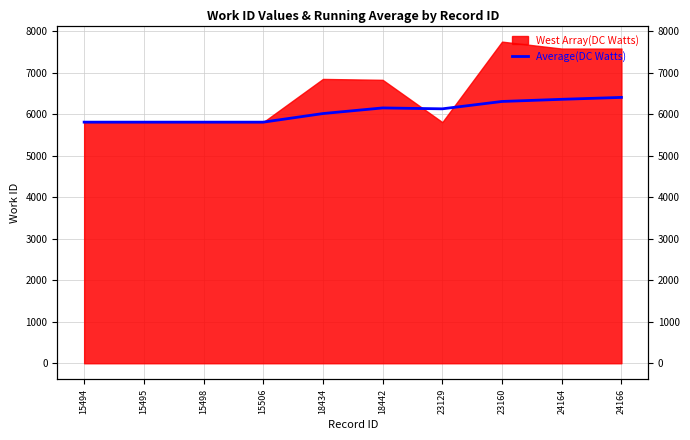

What is the difference between the maximum and minimum values?

596.6